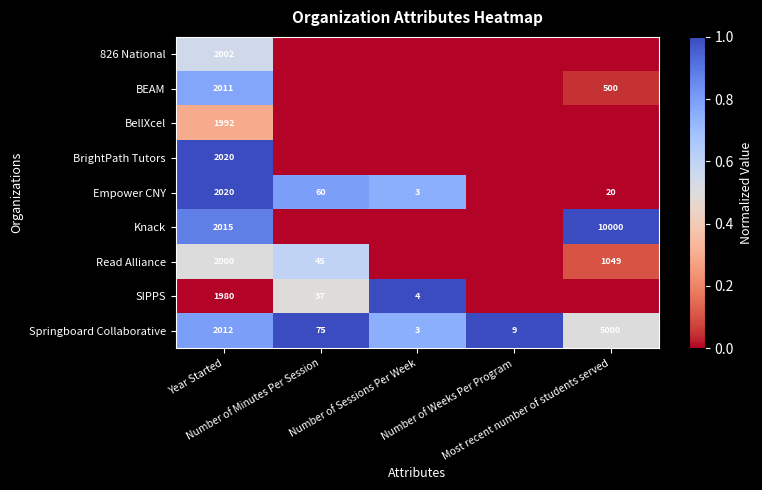

What is the maximum value for Springboard Collaborative?

5000